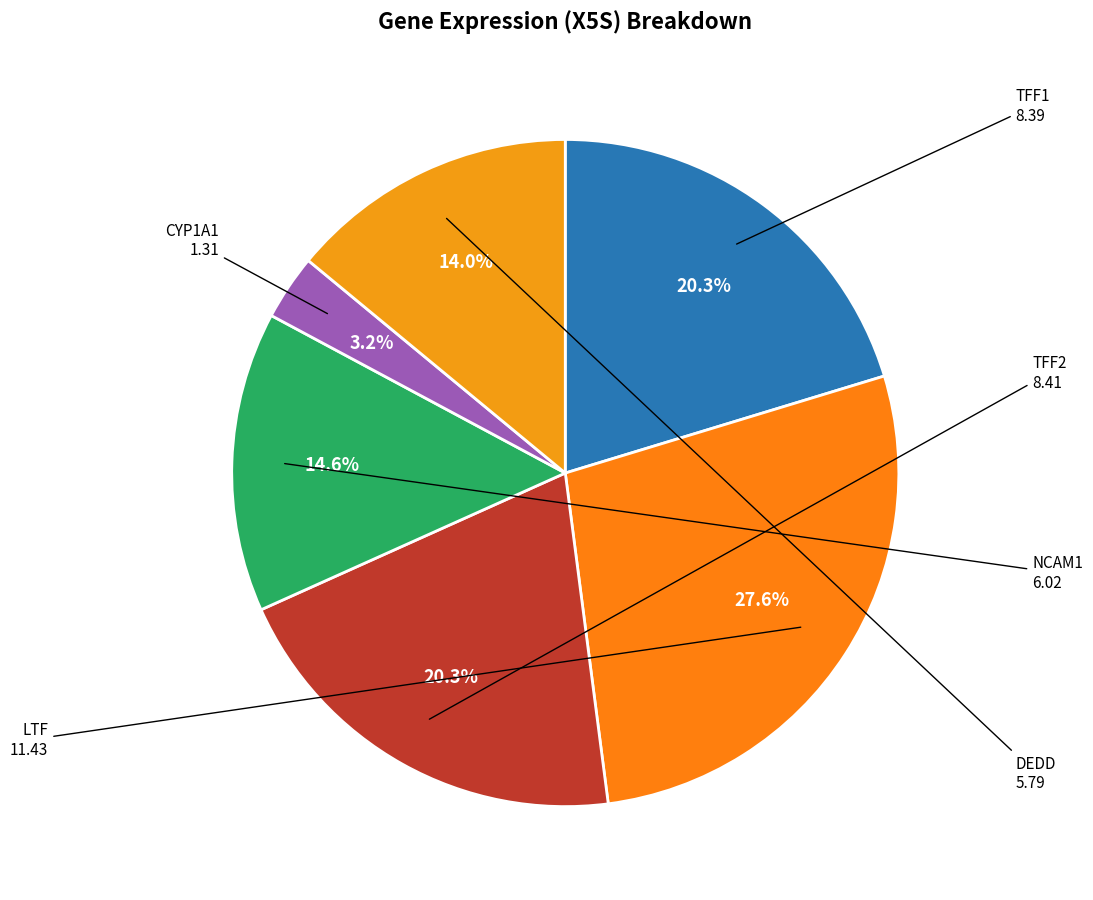

Which category has the smallest portion of the pie?

CYP1A1